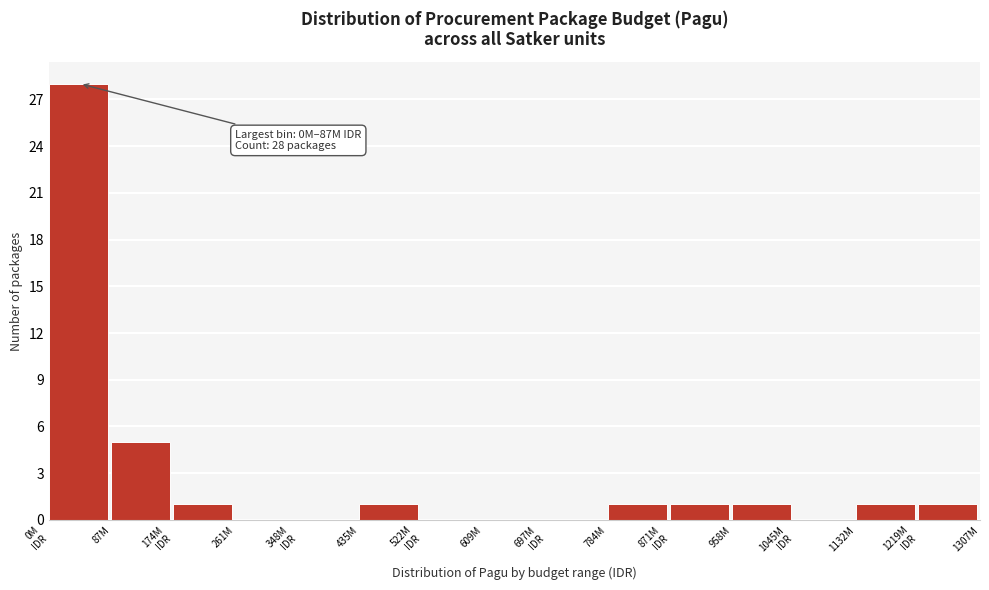

What is the sum of all values?

40